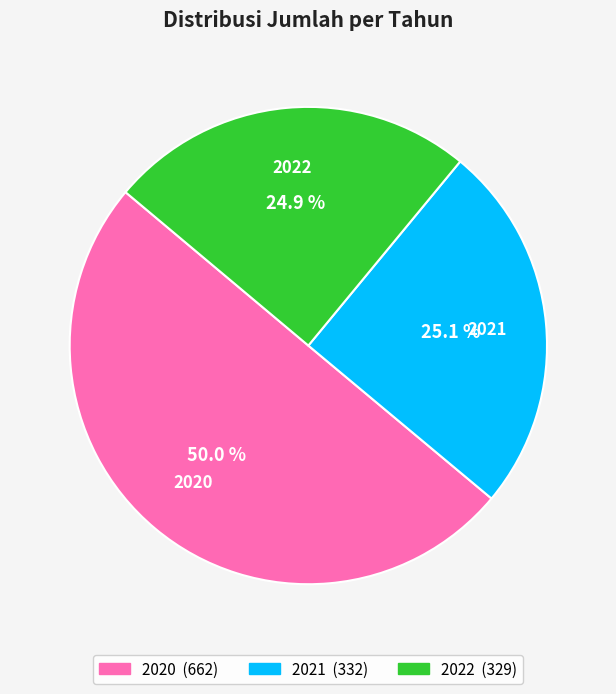

What is the majority slice?

2020